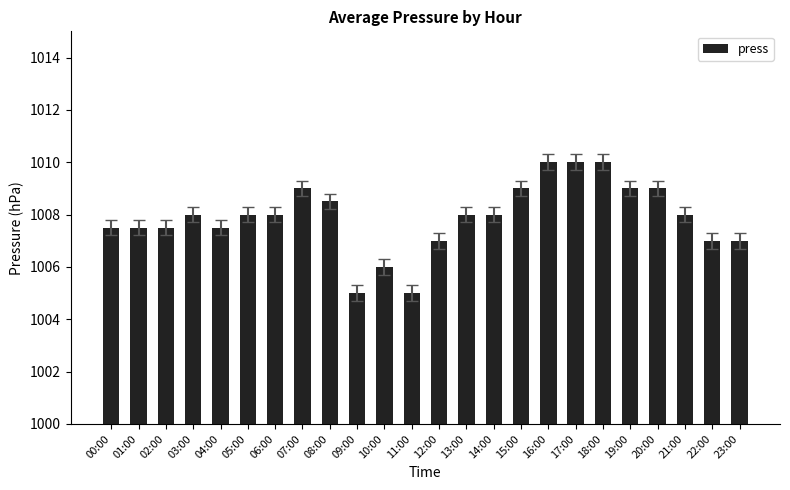

What is the smallest value displayed?

1005.0